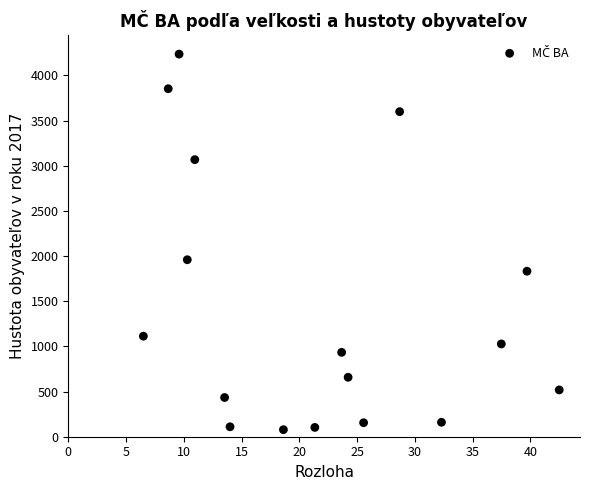

What Y value in the scatter plot is closest to 2156?

1959